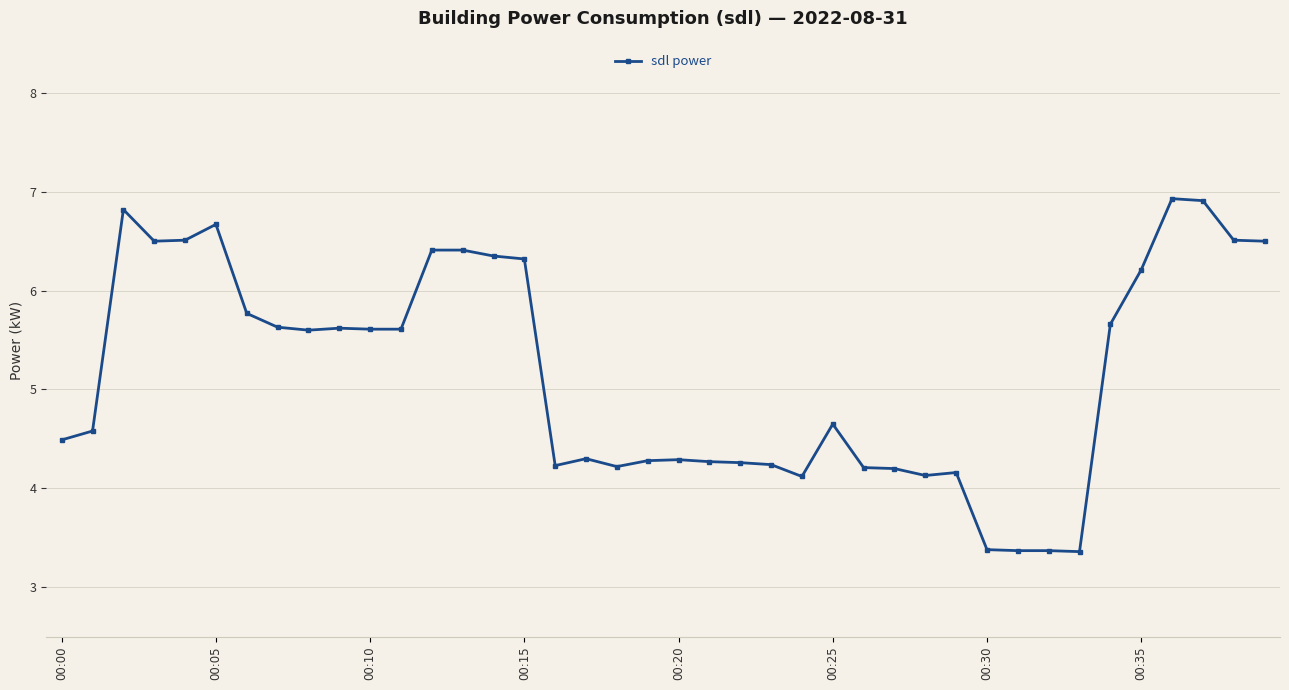

What is the value of the 37th point from the left?

6.9